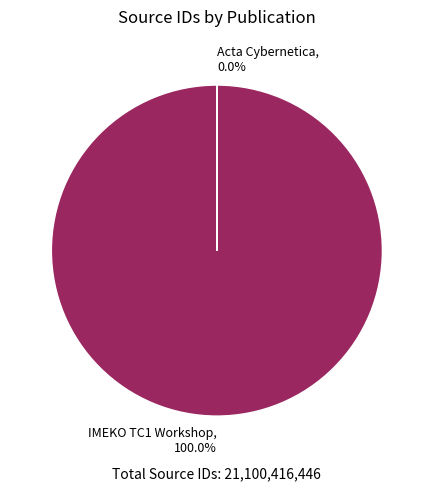

To the nearest percent, what is the difference between the largest and smallest slice percentages?

100%